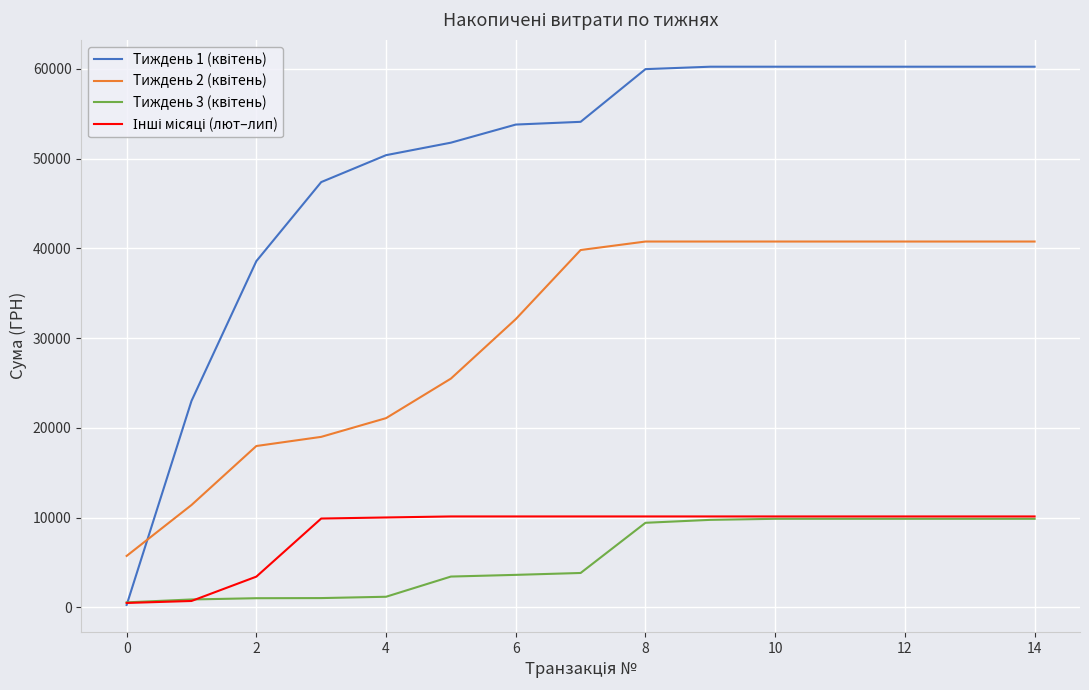

What is the maximum value shown in the chart?

60229.6